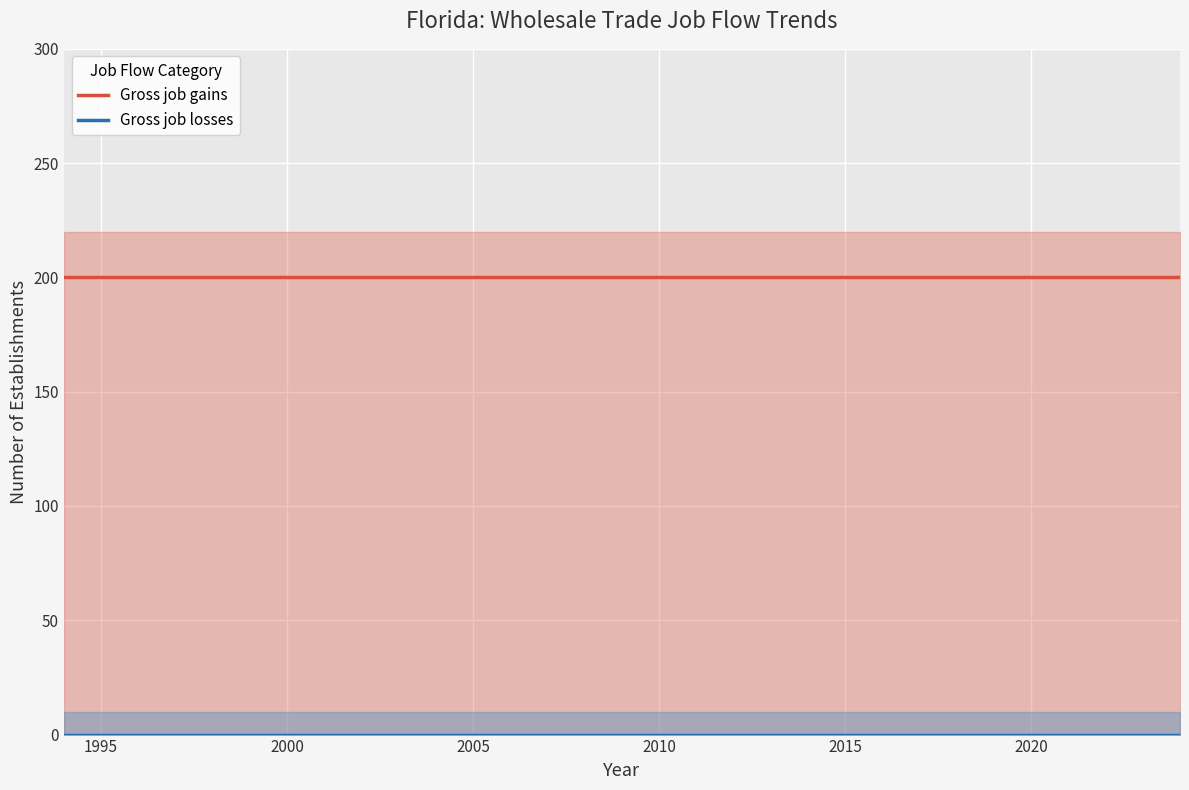

Rank the series by their maximum value, from highest to lowest.

Gross job gains, Gross job losses